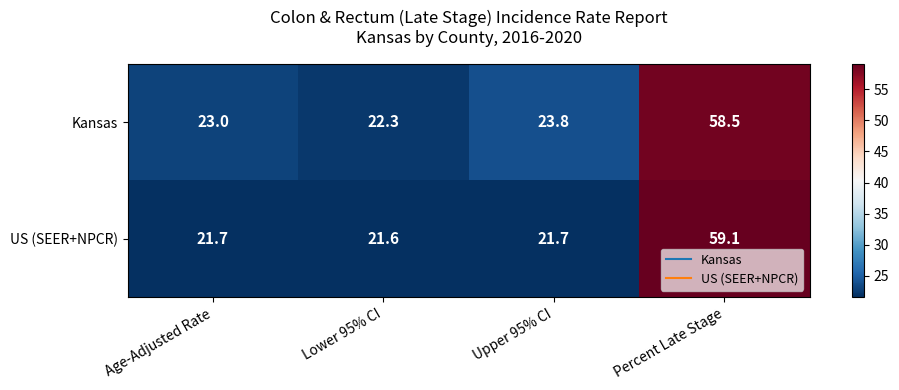

List the series in order of their overall mean, highest first.

Kansas, US (SEER+NPCR)